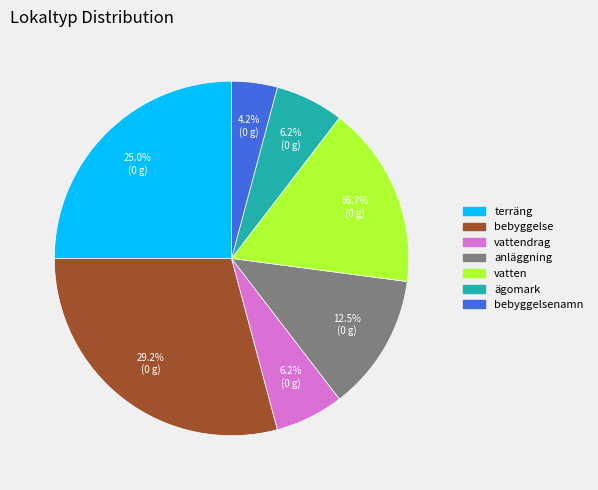

Is there a majority slice in this chart?

No